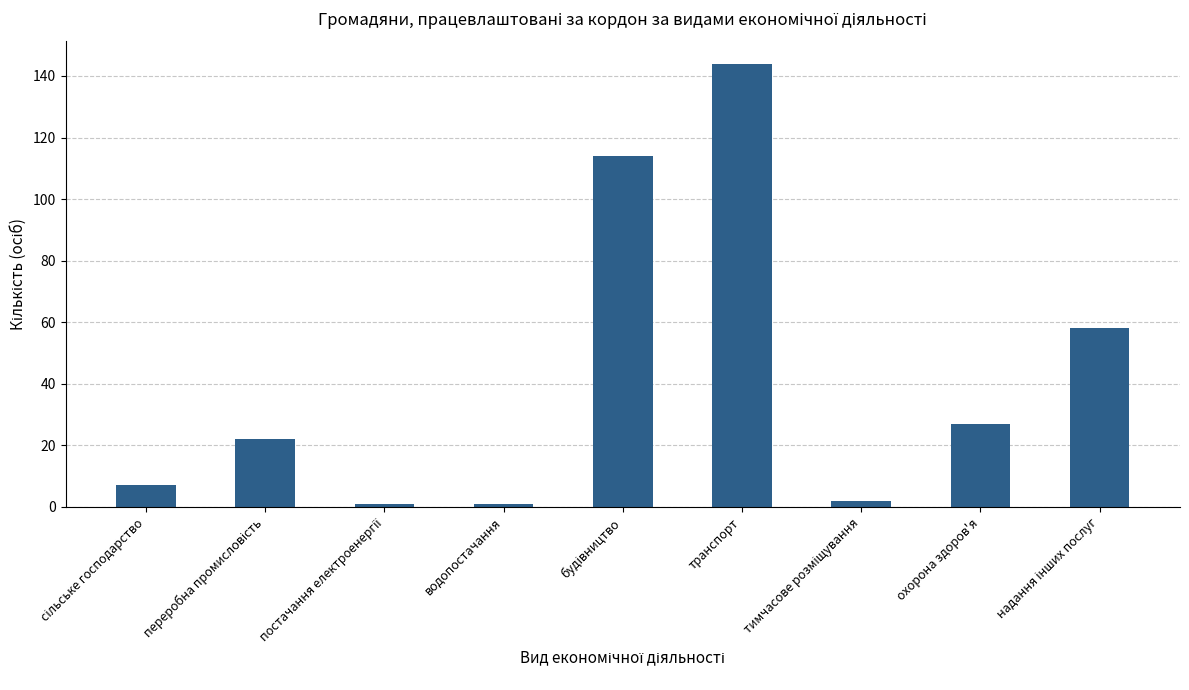

Read the value at транспорт.

144